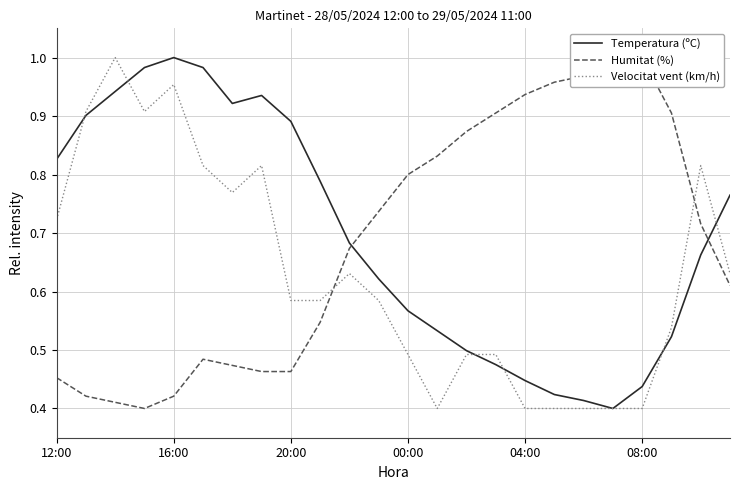

Does the chart have visible grid lines?

Yes